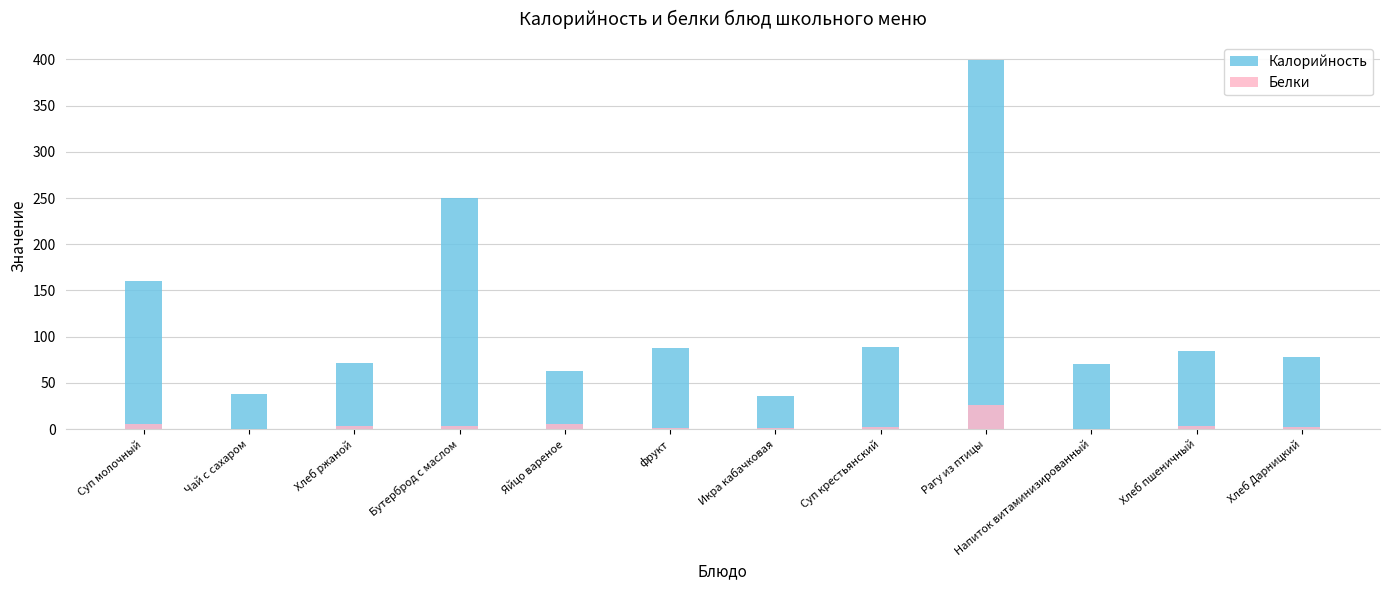

What is the label of the 7th bar from the left?

Икра кабачковая